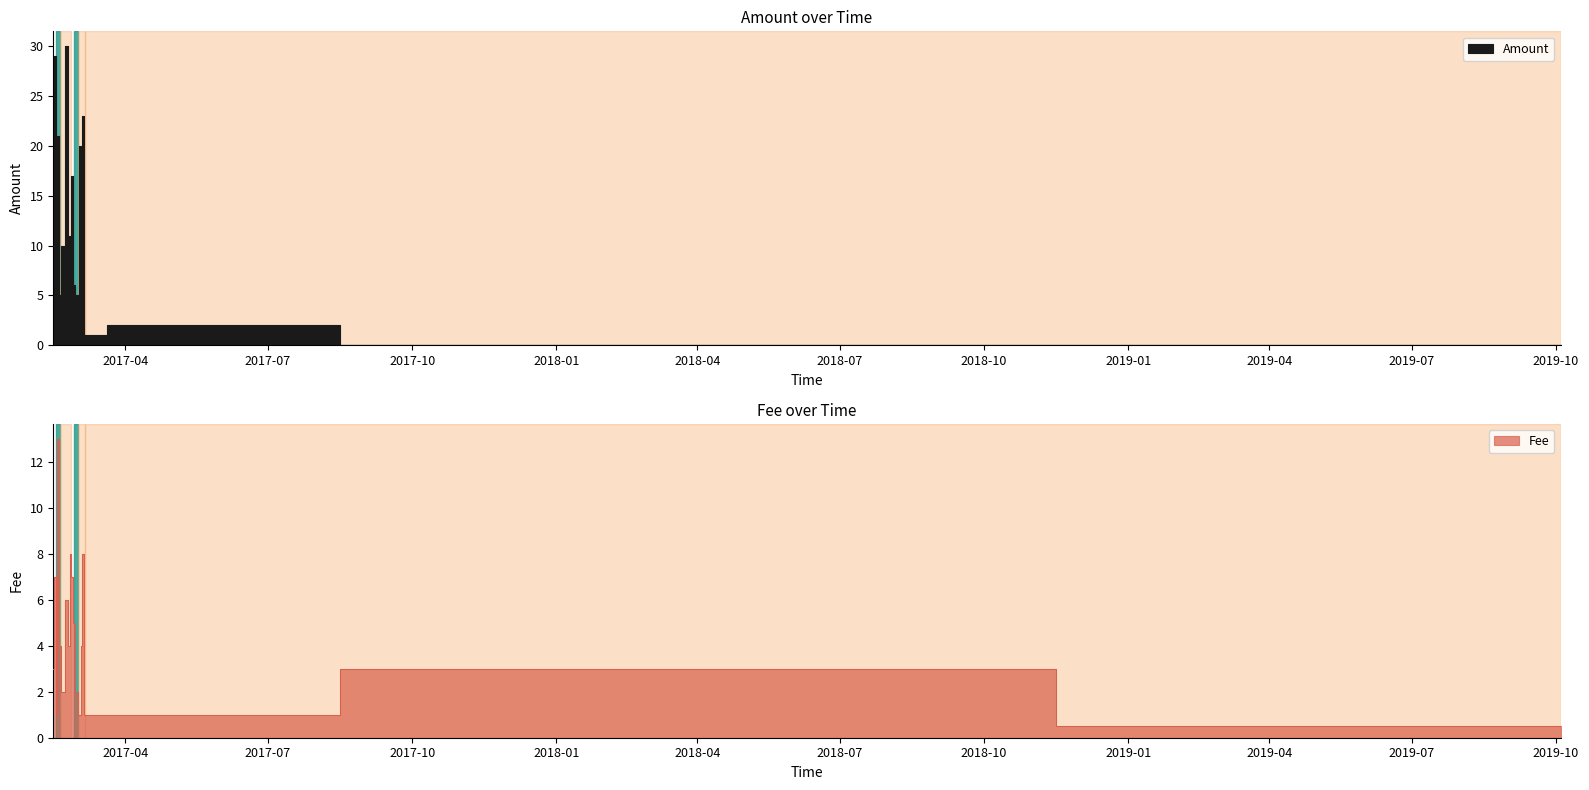

What is the value of the Fee point at the 11th from the left?

5.0